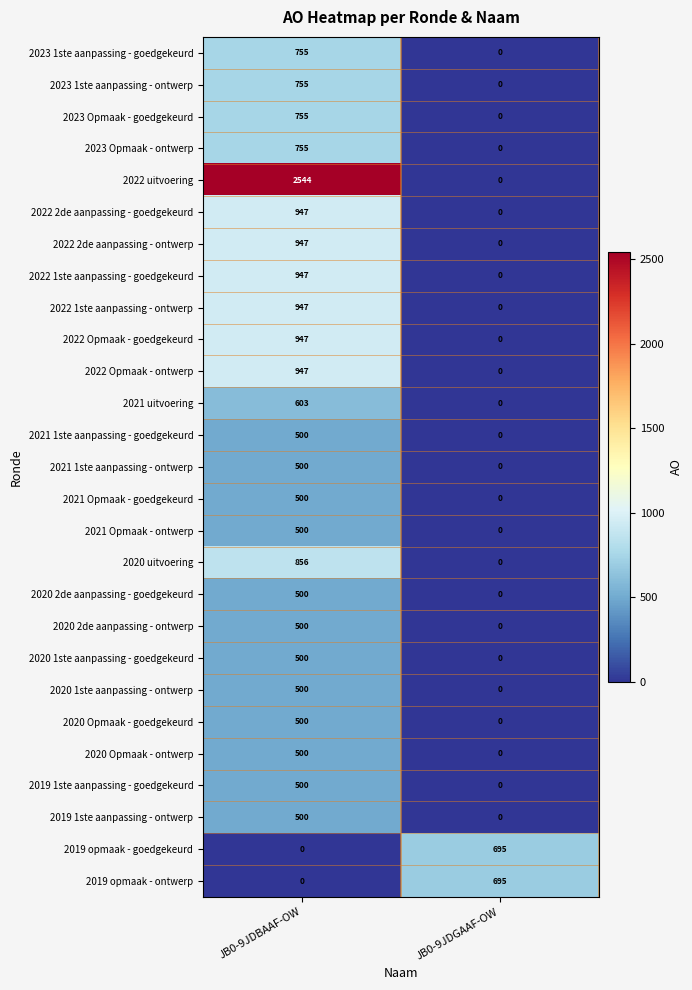

Count the number of data series in this chart.

27